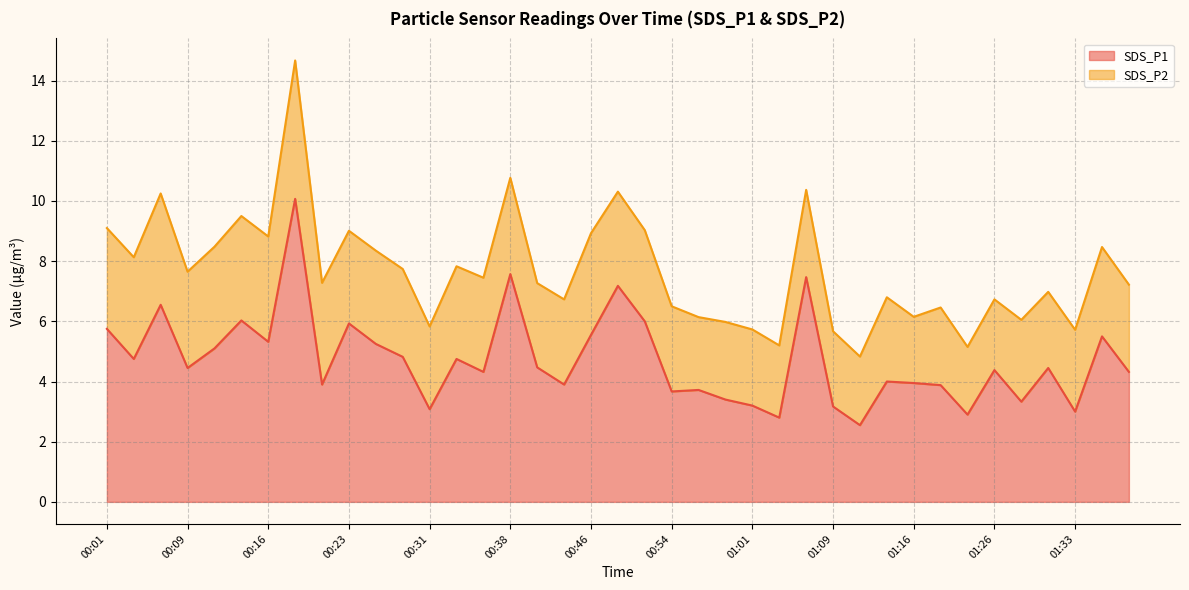

List the labels in order of value, largest first.

00:19, 00:38, 01:06, 00:49, 00:06, 00:14, 00:51, 00:23, 00:01, 00:46, 01:36, 00:16, 00:26, 00:11, 00:28, 00:04, 00:33, 00:41, 00:09, 01:31, 01:26, 00:36, 01:39, 01:13, 01:16, 00:21, 00:43, 01:18, 00:56, 00:54, 00:59, 01:28, 01:01, 01:09, 00:31, 01:33, 01:21, 01:04, 01:11